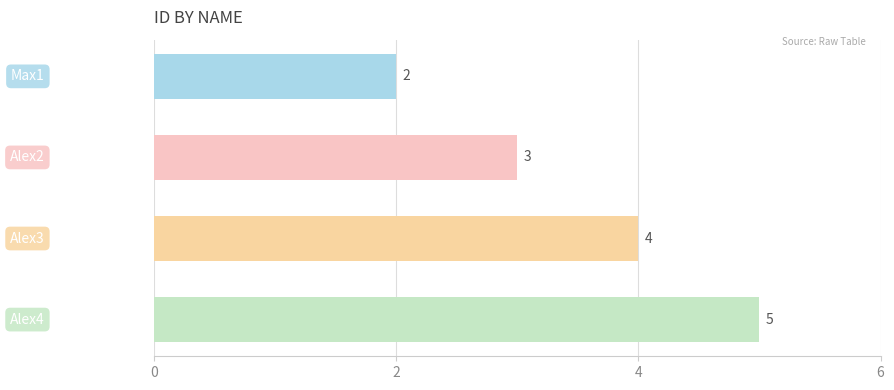

Count the values in the range 3 to 5.

3